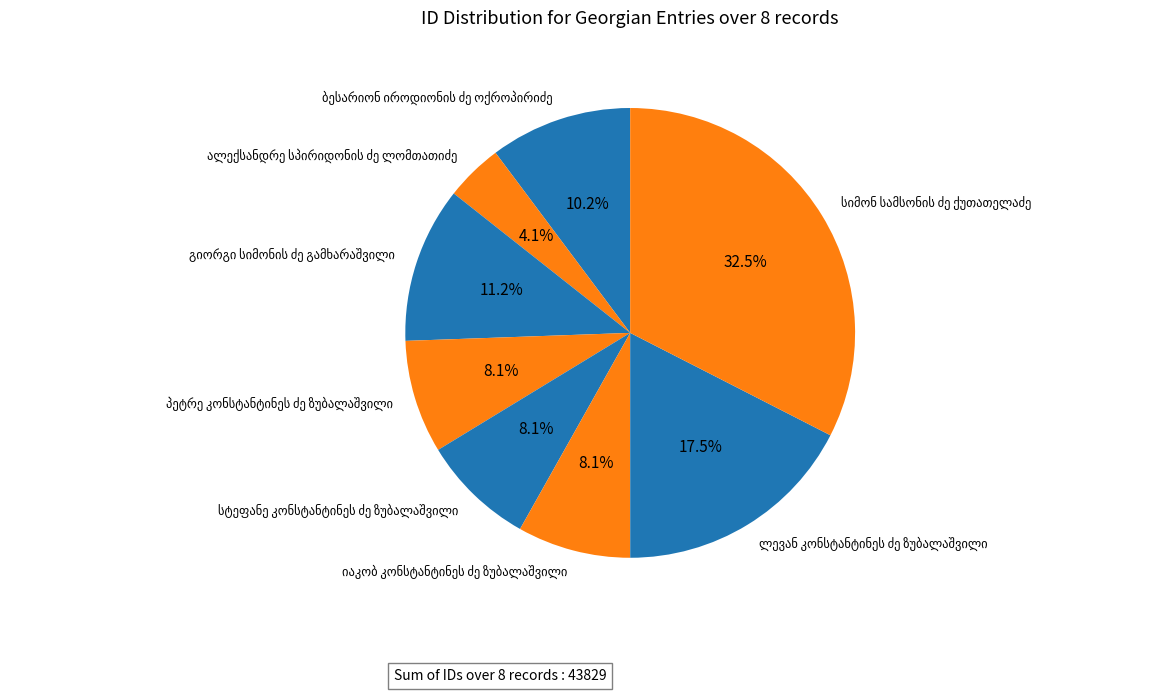

Does any single category account for the majority?

No